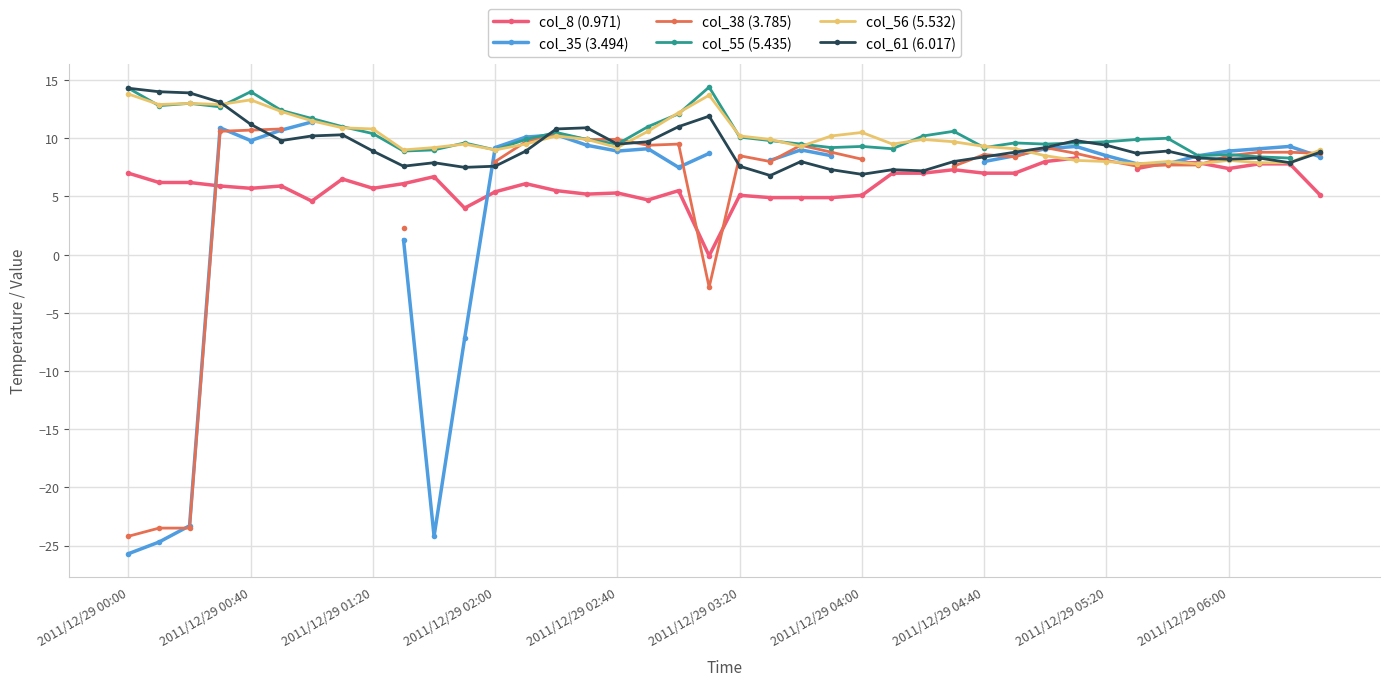

Where does the col_55 (5.435) series first go above 9?

2011/12/29 00:00